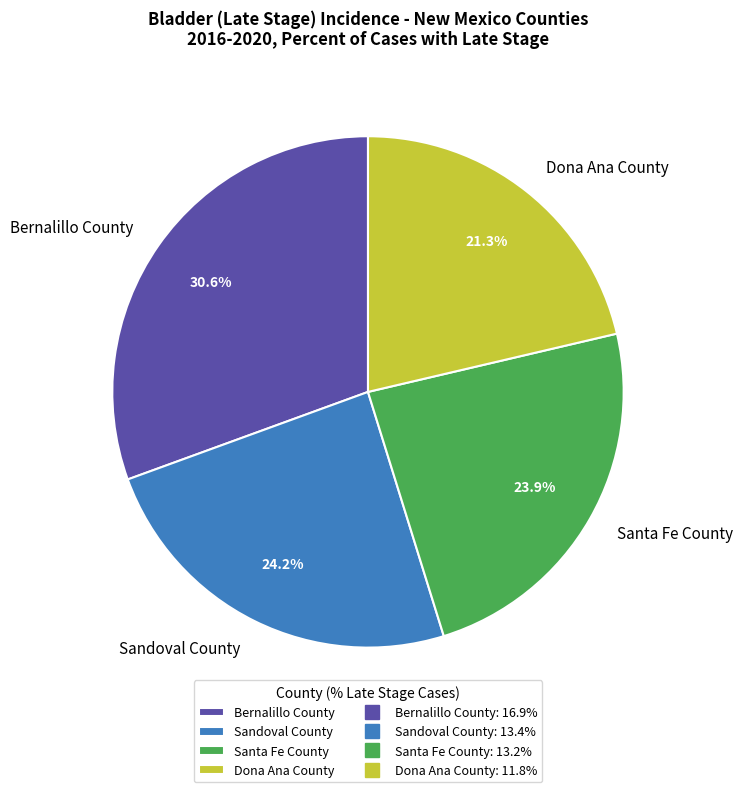

True or false: Dona Ana County accounts for 36% of the total.

False